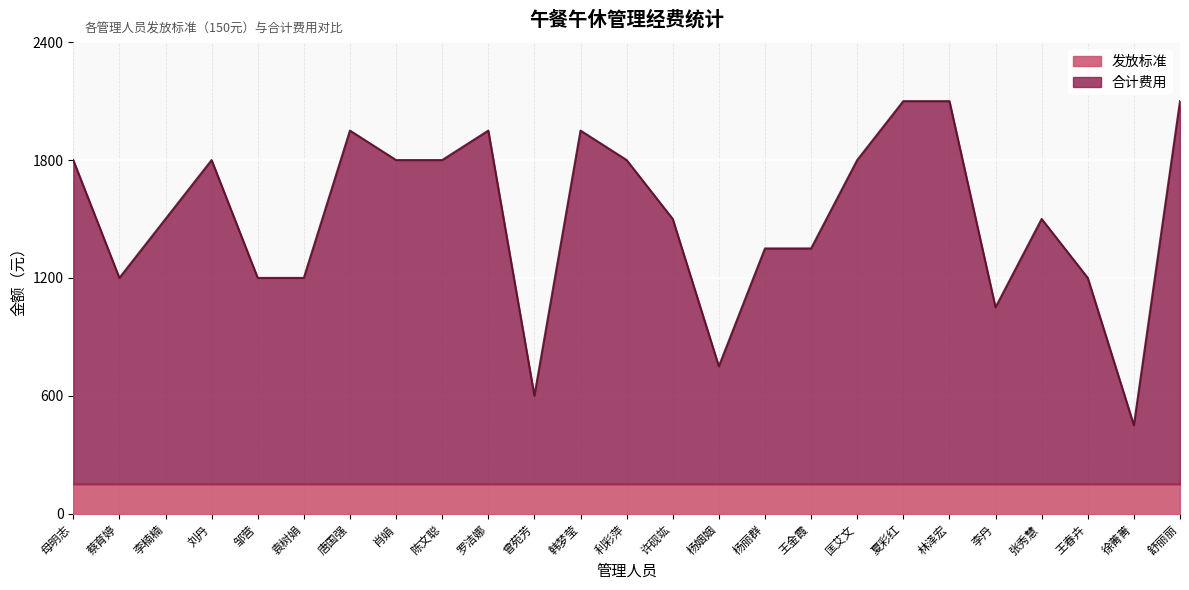

Reading left to right, what are all the values shown in this chart?

母明志=1800	蔡育婷=1200	李楠楠=1500	刘丹=1800	邹营=1200	袁树娟=1200	唐国强=1950	肖娟=1800	陈文聪=1800	罗洁娜=1950	曾苑芳=600	韩梦莹=1950	利彩萍=1800	许砚竑=1500	杨姻姻=750	杨丽群=1350	王金霞=1350	匡艾文=1800	夏彩红=2100	林泽宏=2100	李丹=1050	张秀慧=1500	王春卉=1200	徐菁菁=450	舒丽丽=2100